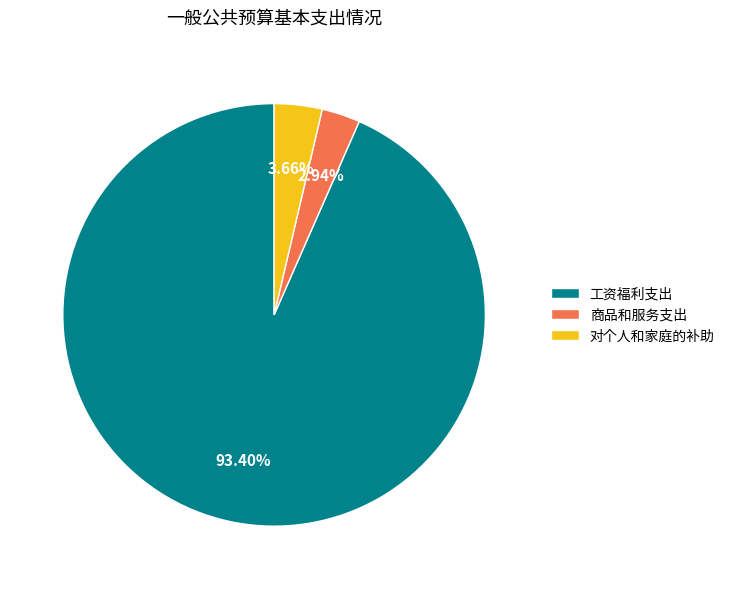

To the nearest percent, what percentage of the pie is 工资福利支出?

93%